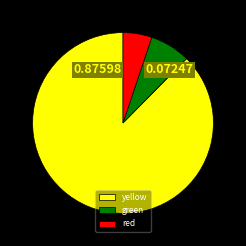

Rank the categories by value from highest to lowest.

yellow, green, red